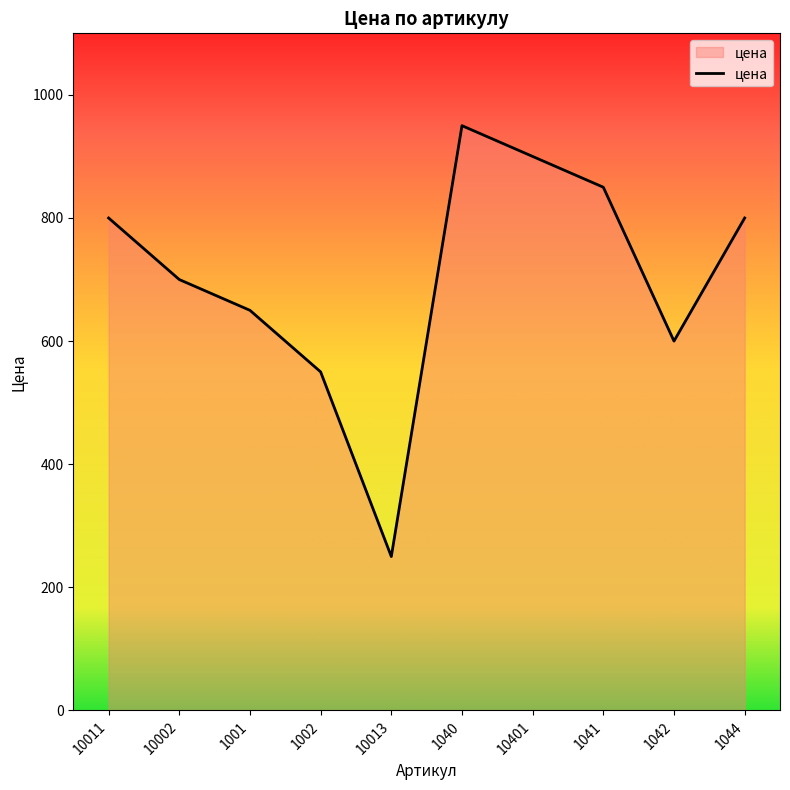

What is the change in value from 10011 to 1040?

+150